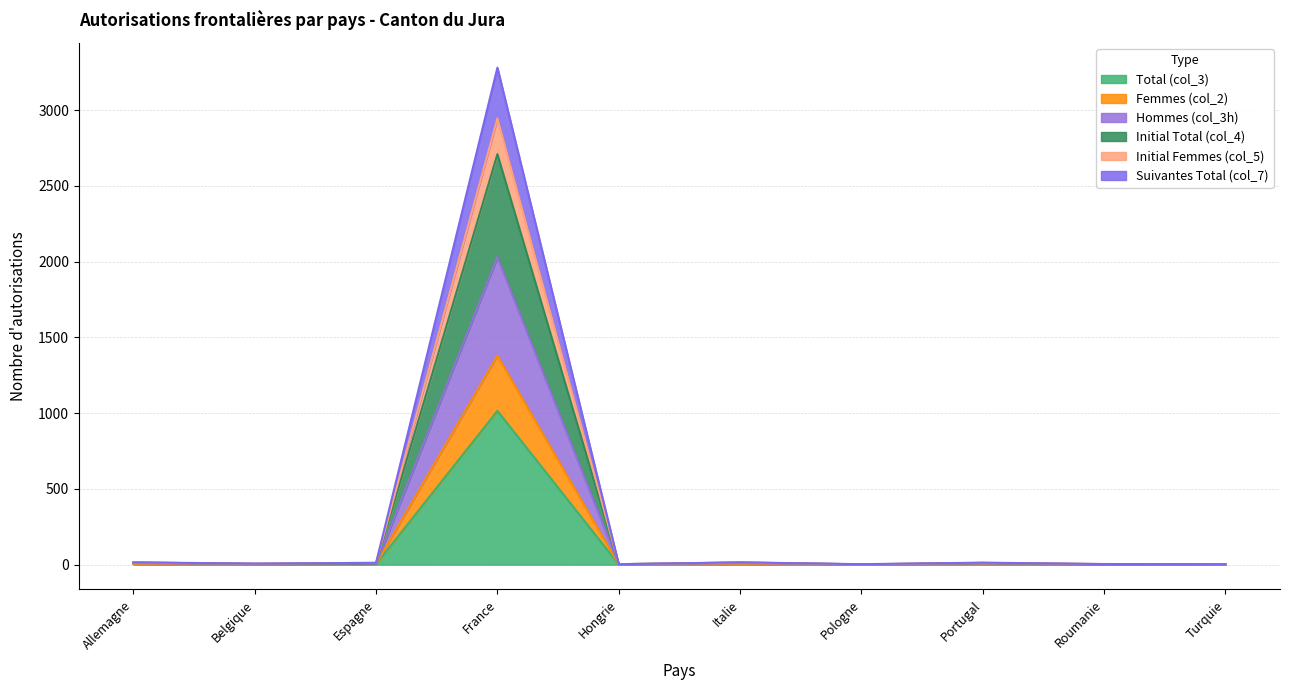

Which category has the highest value in the Total (col_3) series?

France